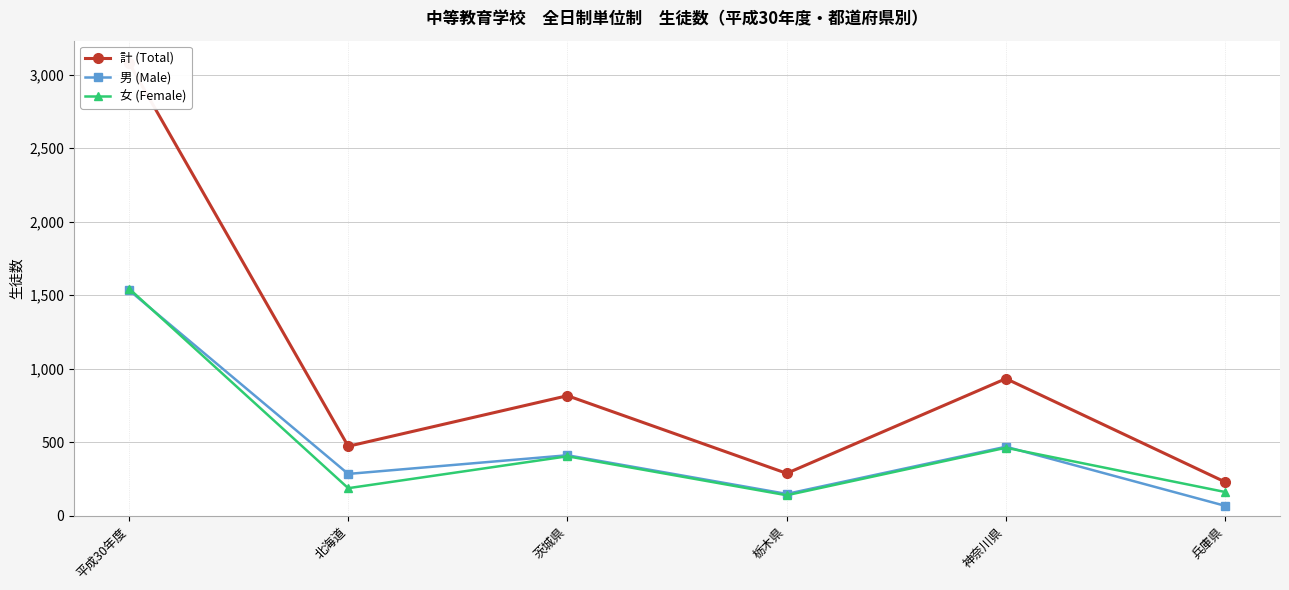

Count the number of categories in the chart.

6